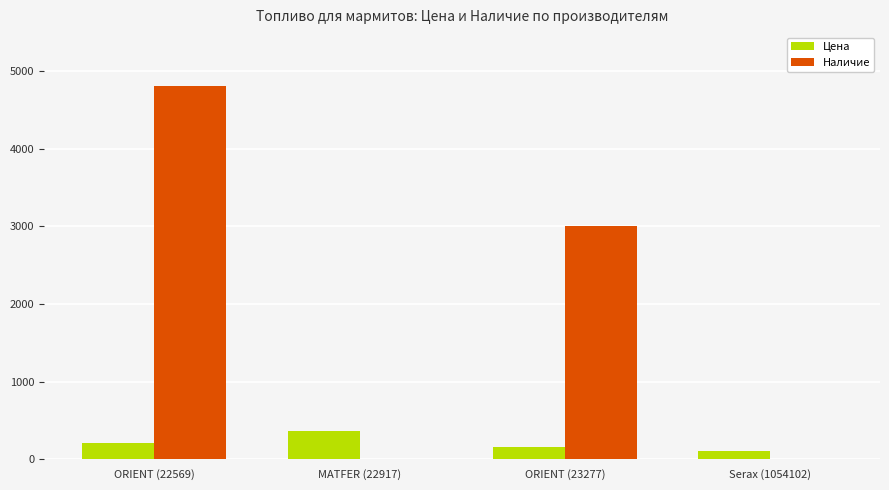

What is the maximum value shown in the chart?

4800